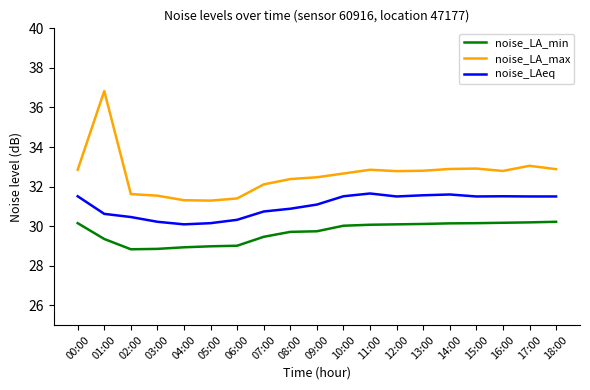

True or false: noise_LA_max has a value of 32.9 at 14:00.

True